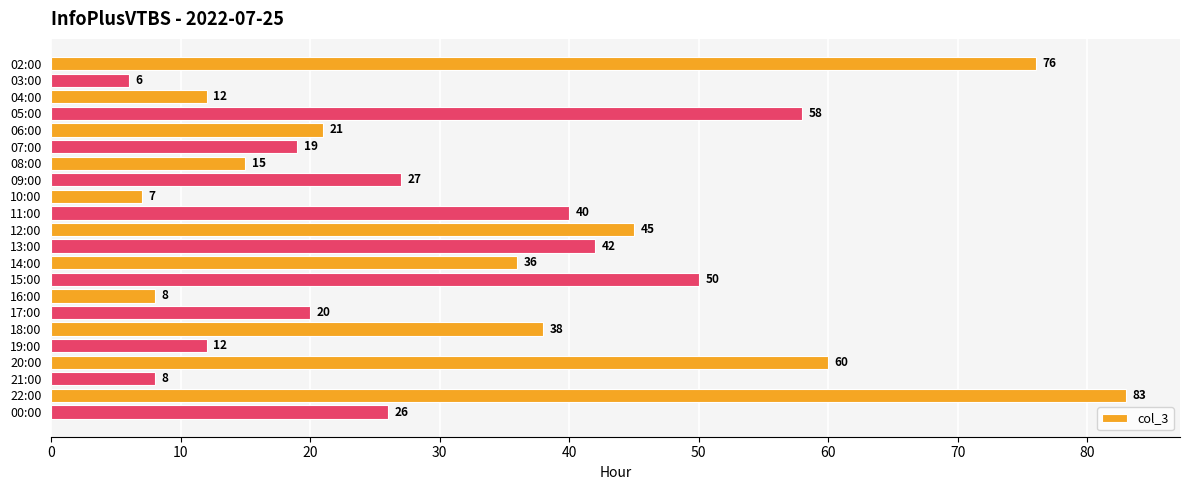

True or false: the data shows 7 at 10:00.

True